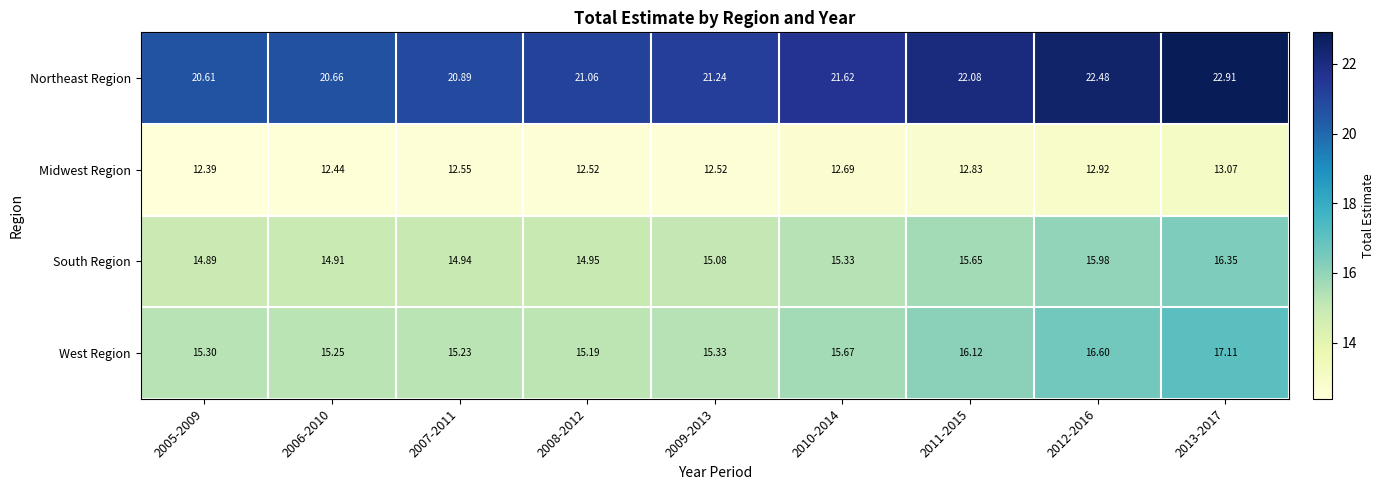

Rank the series at 2012-2016 from highest to lowest value.

Northeast Region, West Region, South Region, Midwest Region